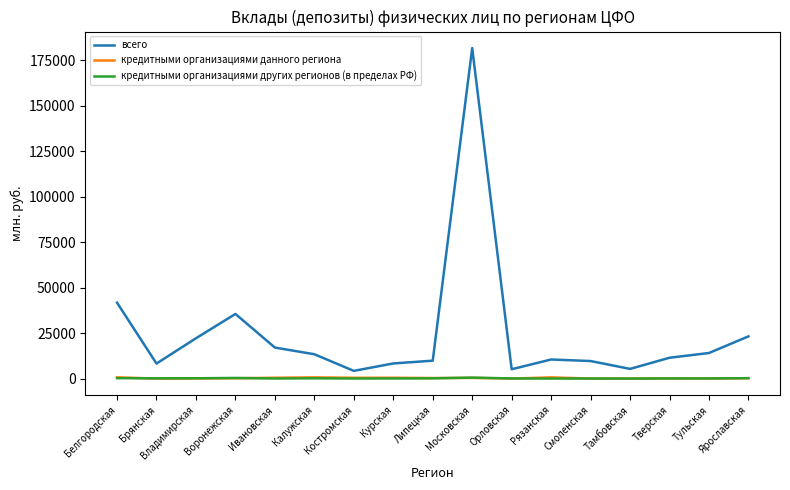

At which category is the sum across all series the highest?

Московская